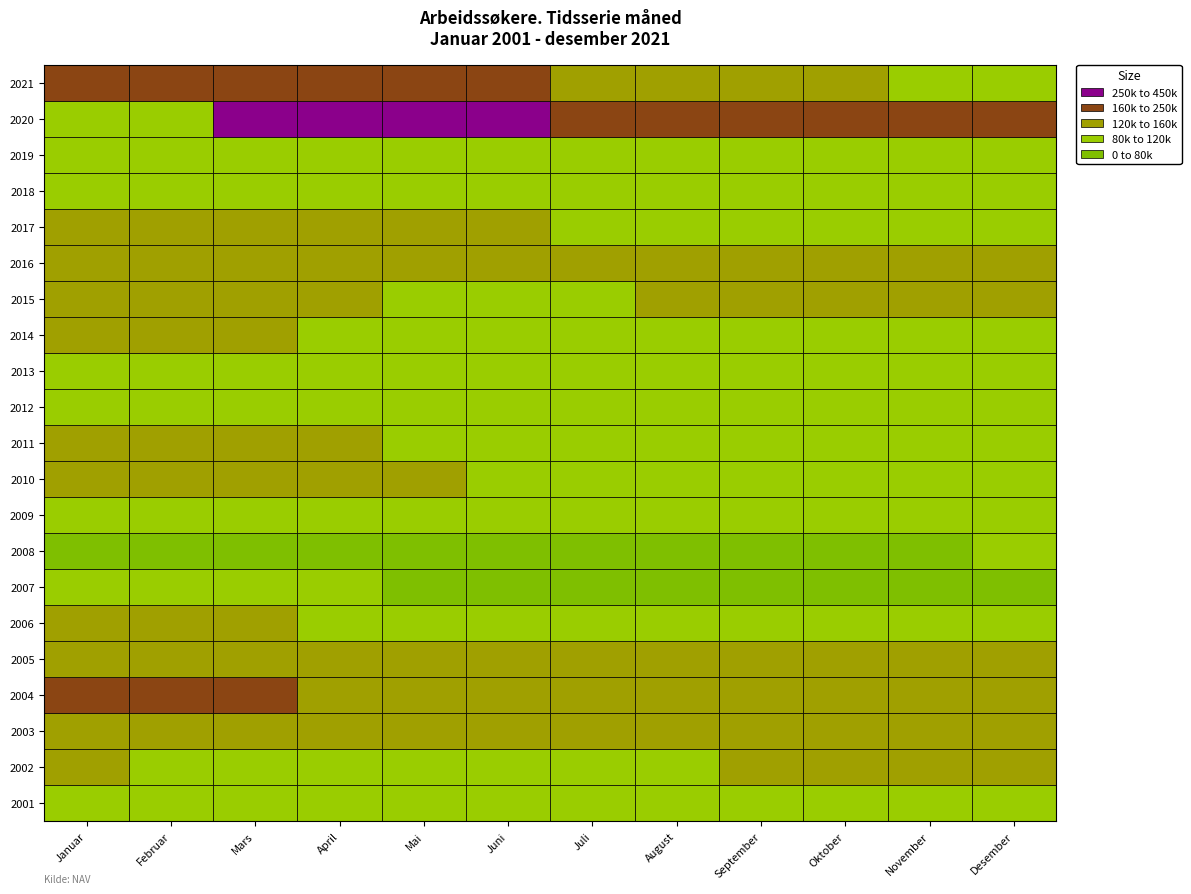

How many values in the 2003 series are below 149441?

6